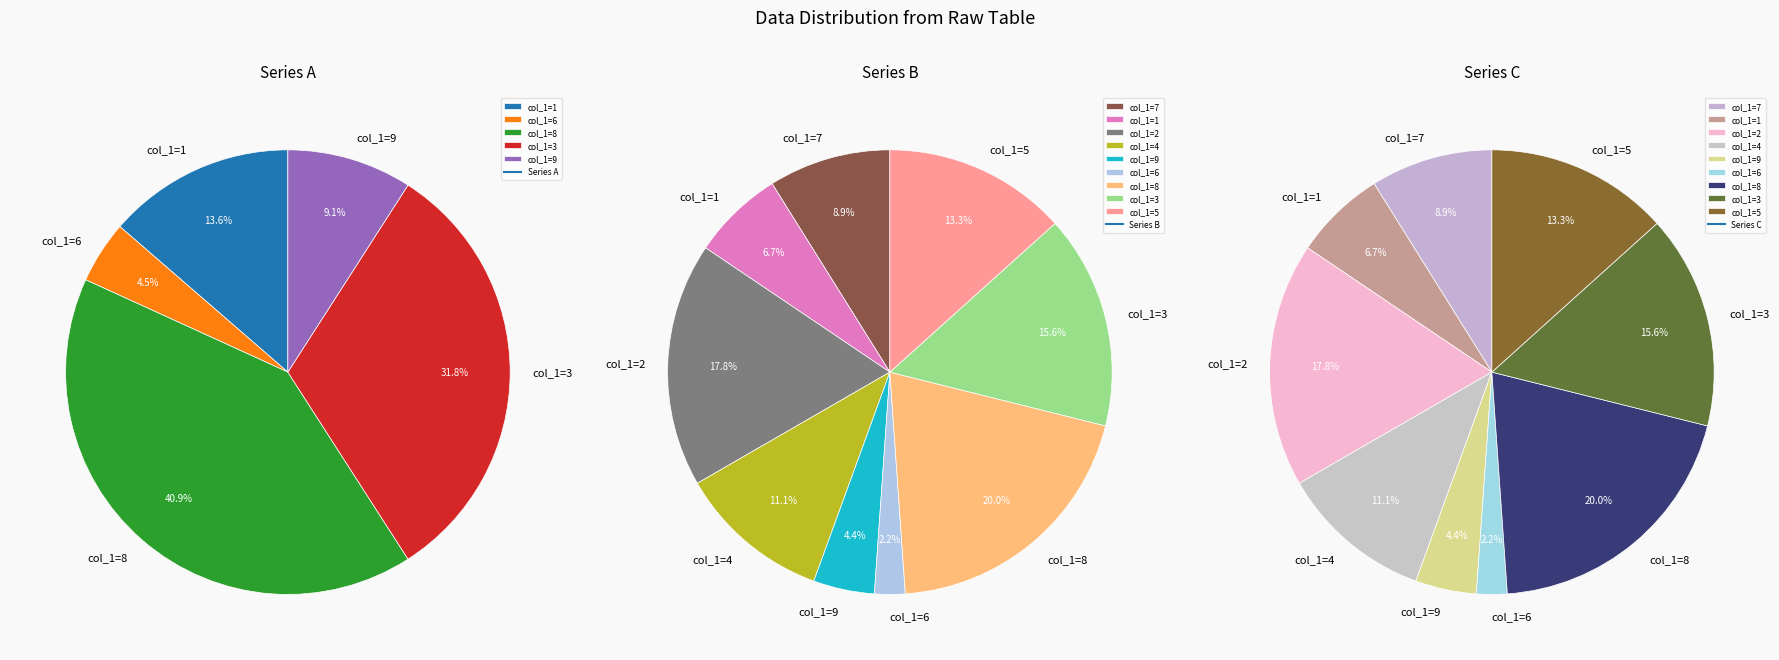

The 4 slice represents 4% of the pie. True or false?

True